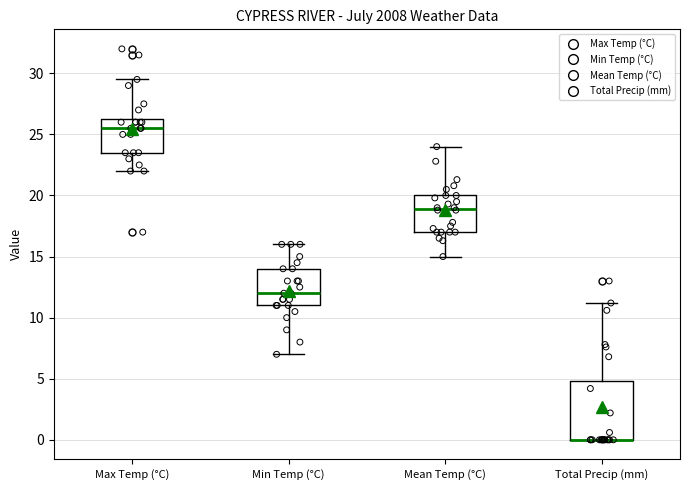

Where is the lower edge of the box for Min Temp (°C) on the y-axis? The values are not printed on the chart, so give them approximately, as read against the axis.

11.0